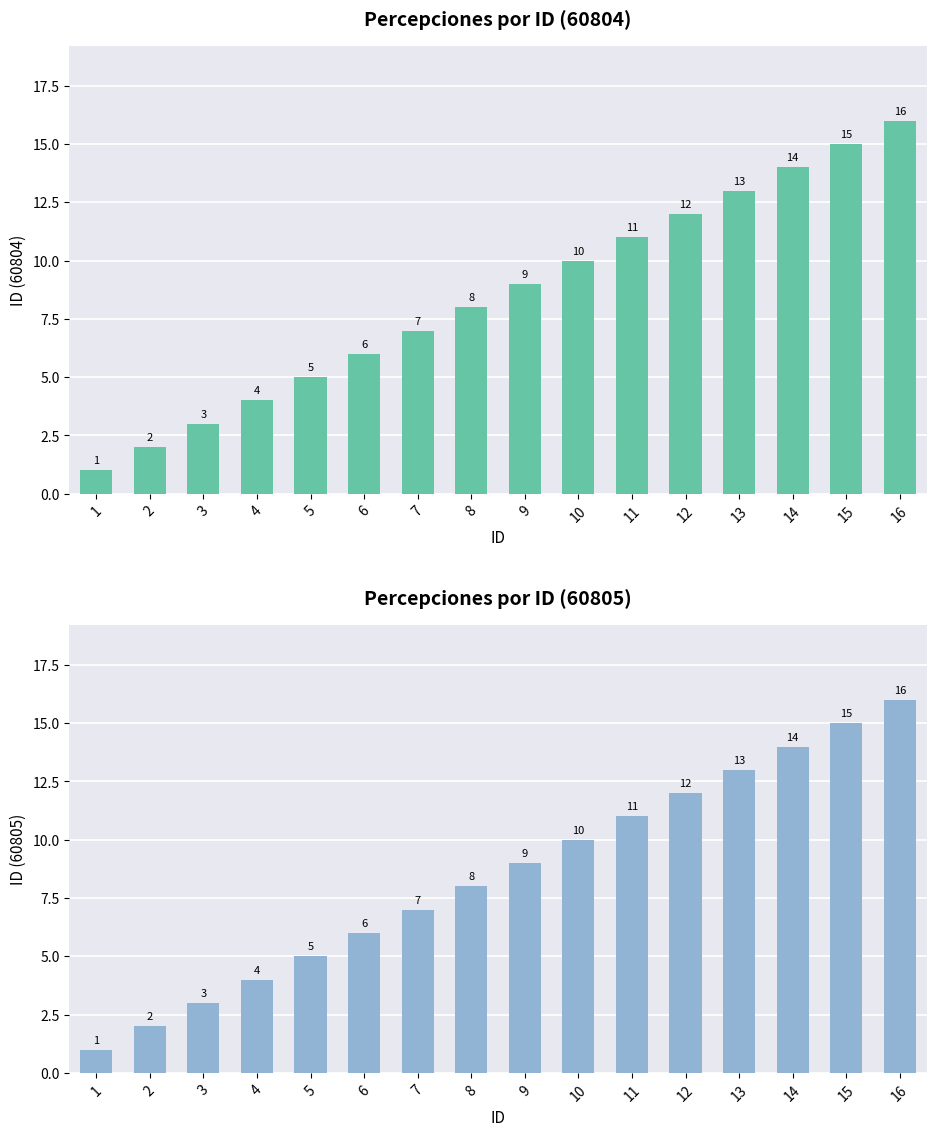

Reading left to right, what are all the values shown in this chart?

1	2	3	4	5	6	7	8	9	10	11	12	13	14	15	16